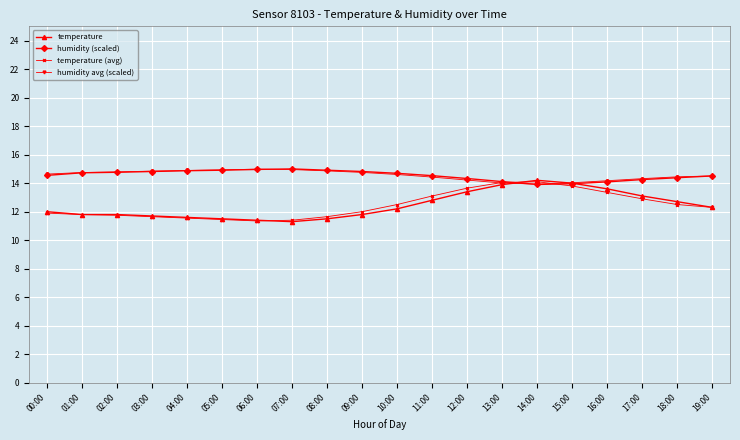

After their last crossing, which series has the higher values: temperature (avg) or humidity avg (scaled)?

humidity avg (scaled)